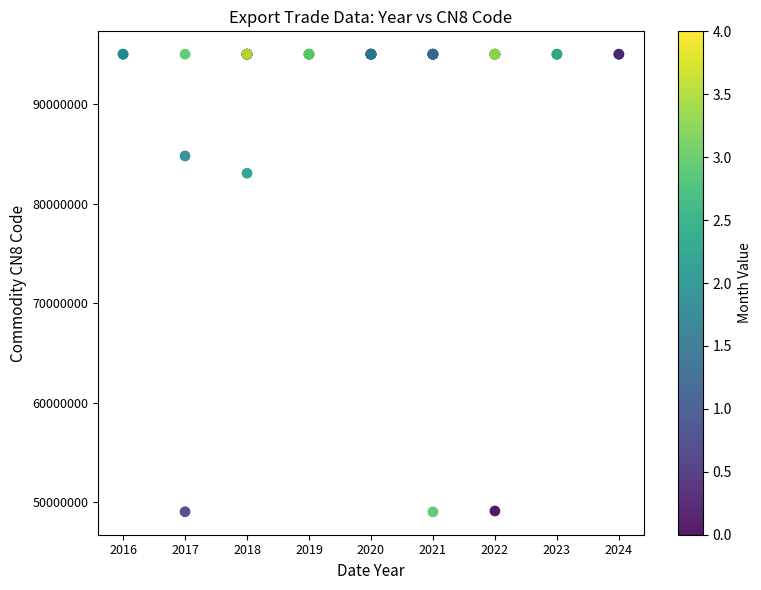

What Y value in the scatter plot is closest to 72020547?

83062100